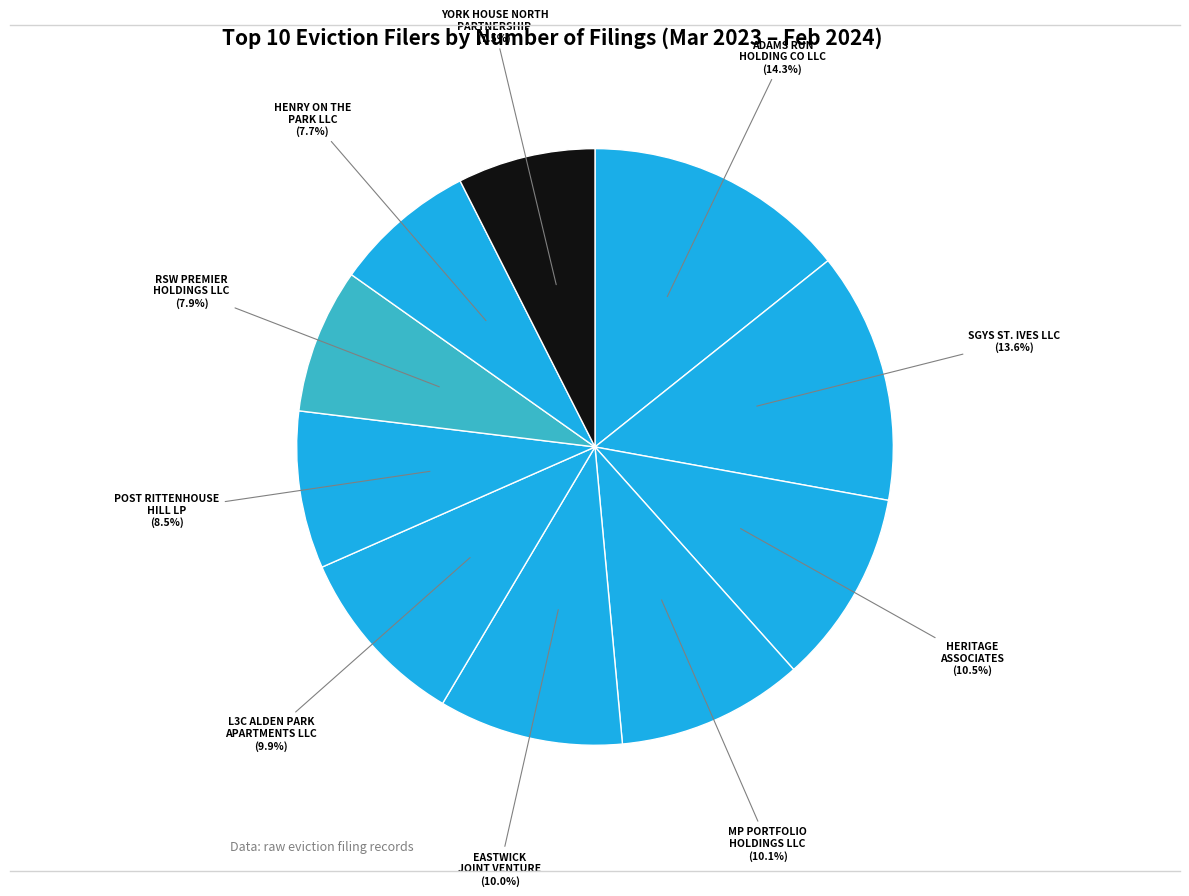

What is the total percentage of HENRY ON THE PARK LLC and RSW PREMIER HOLDINGS LLC?

15.6%